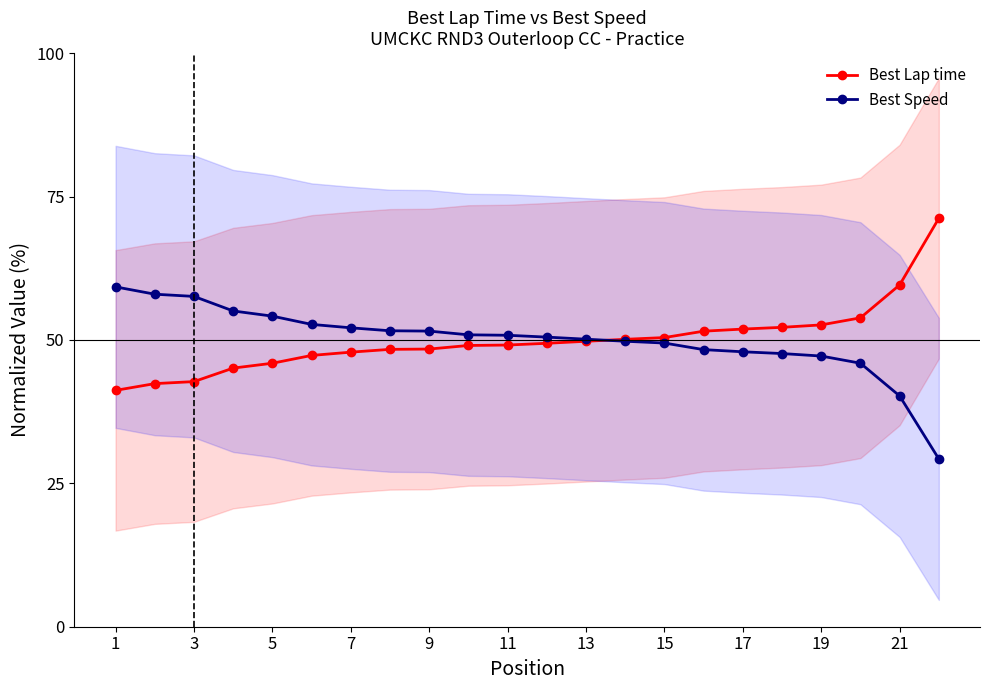

At which label does Best Speed first exceed 50?

1